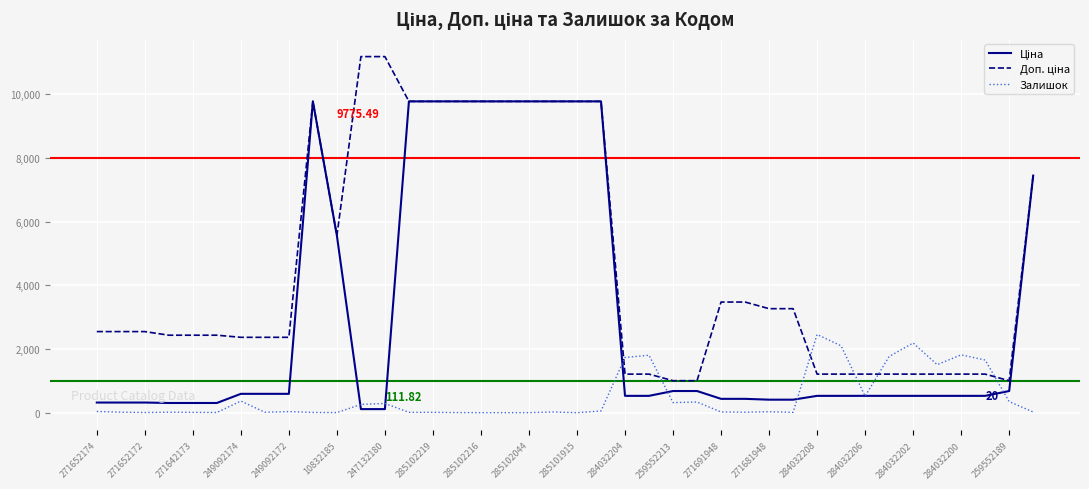

Does the chart have visible grid lines?

Yes